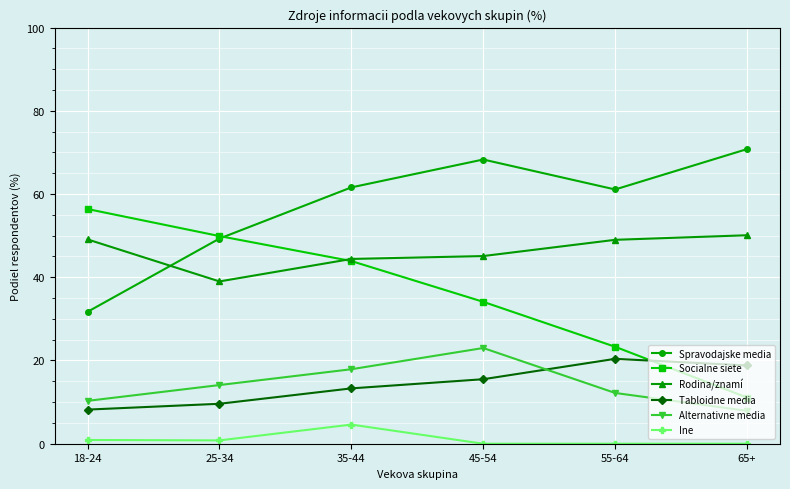

What is the difference between the second highest and minimum values in the Tabloidne media series?

10.6